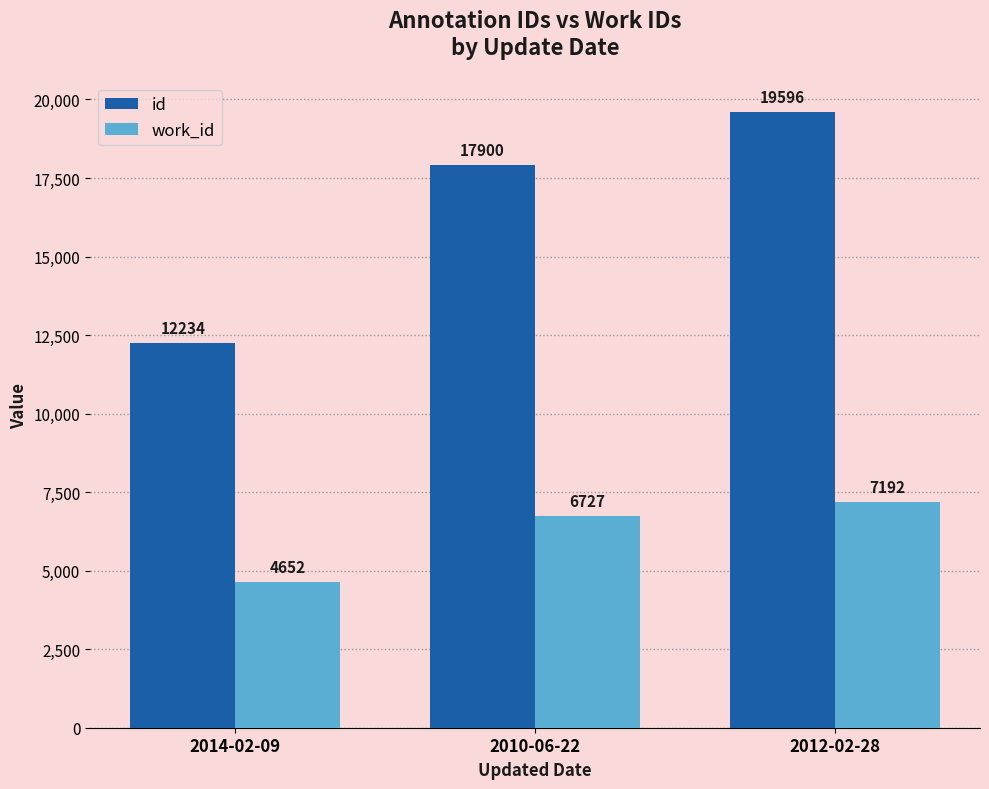

How many work_id values are between 4652 and 7192?

3